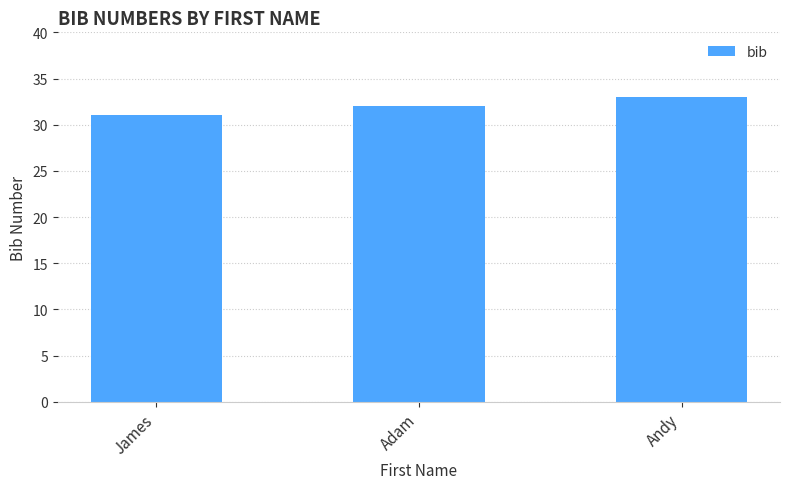

How many bars are there in total?

3